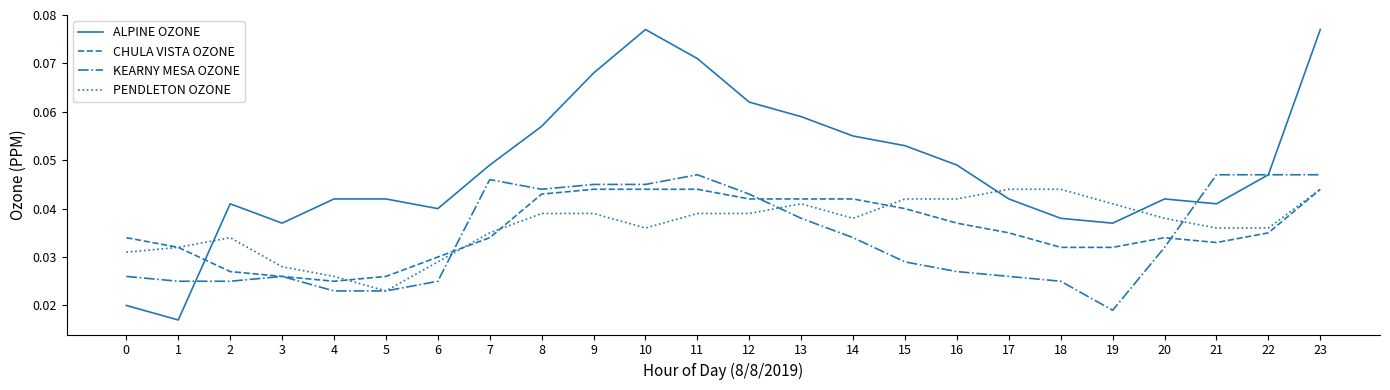

Where is CHULA VISTA OZONE nearest to the value 0?

4